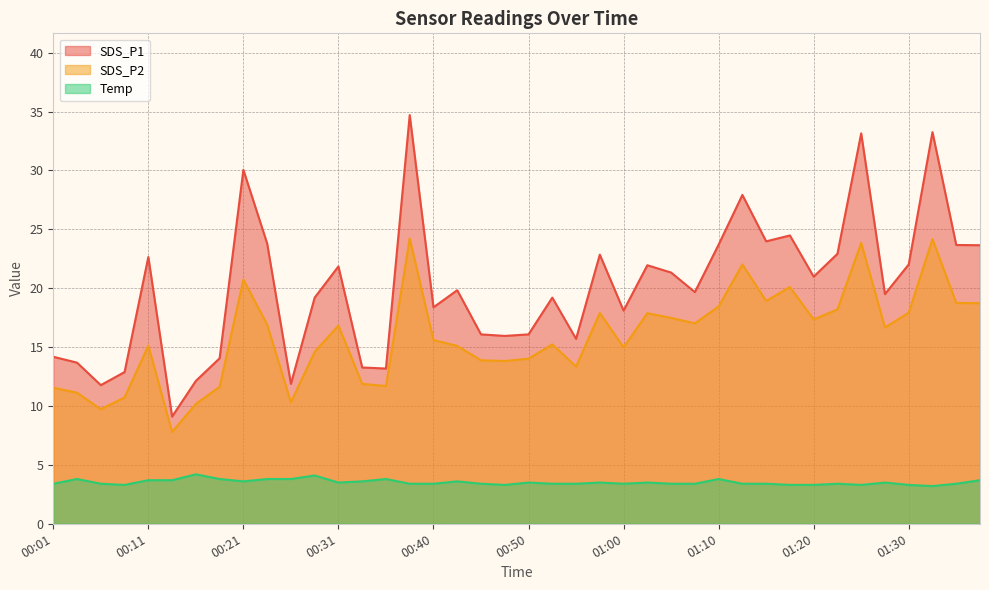

What is the value of the Temp point at the 16th from the left?

3.4